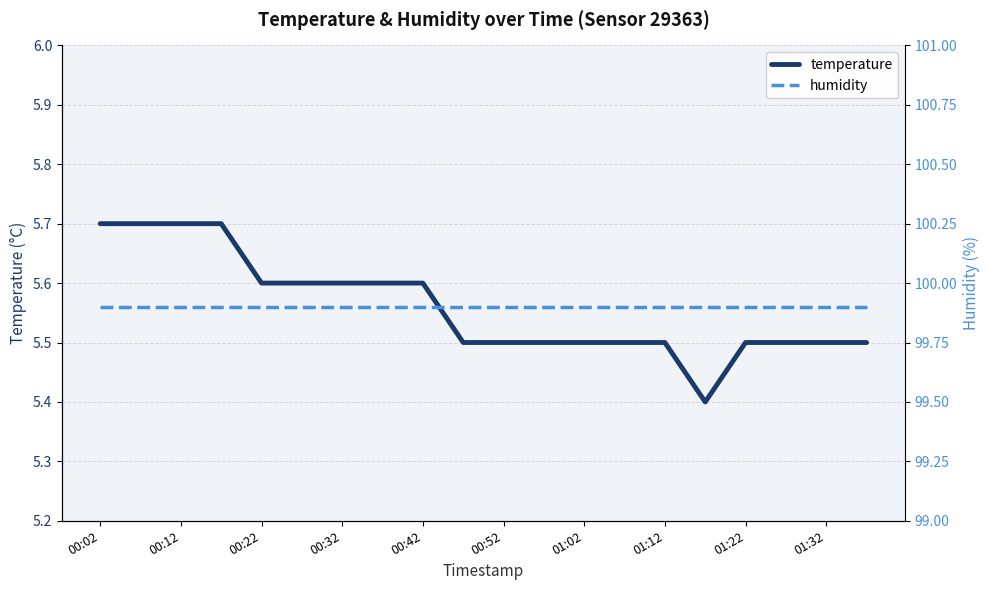

Does the chart have visible grid lines?

Yes